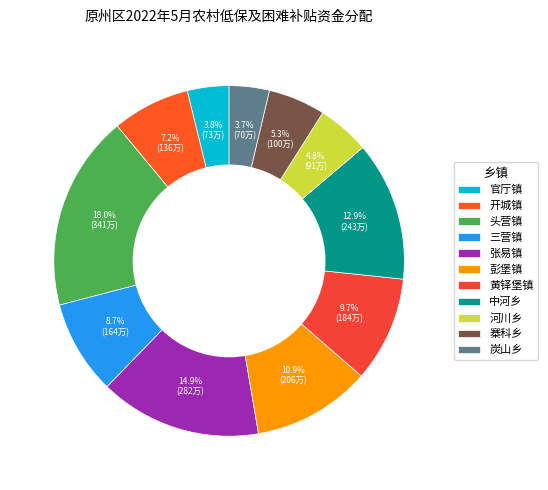

Rank the categories by value from lowest to highest.

炭山乡, 官厅镇, 河川乡, 寨科乡, 开城镇, 三营镇, 黄铎堡镇, 彭堡镇, 中河乡, 张易镇, 头营镇